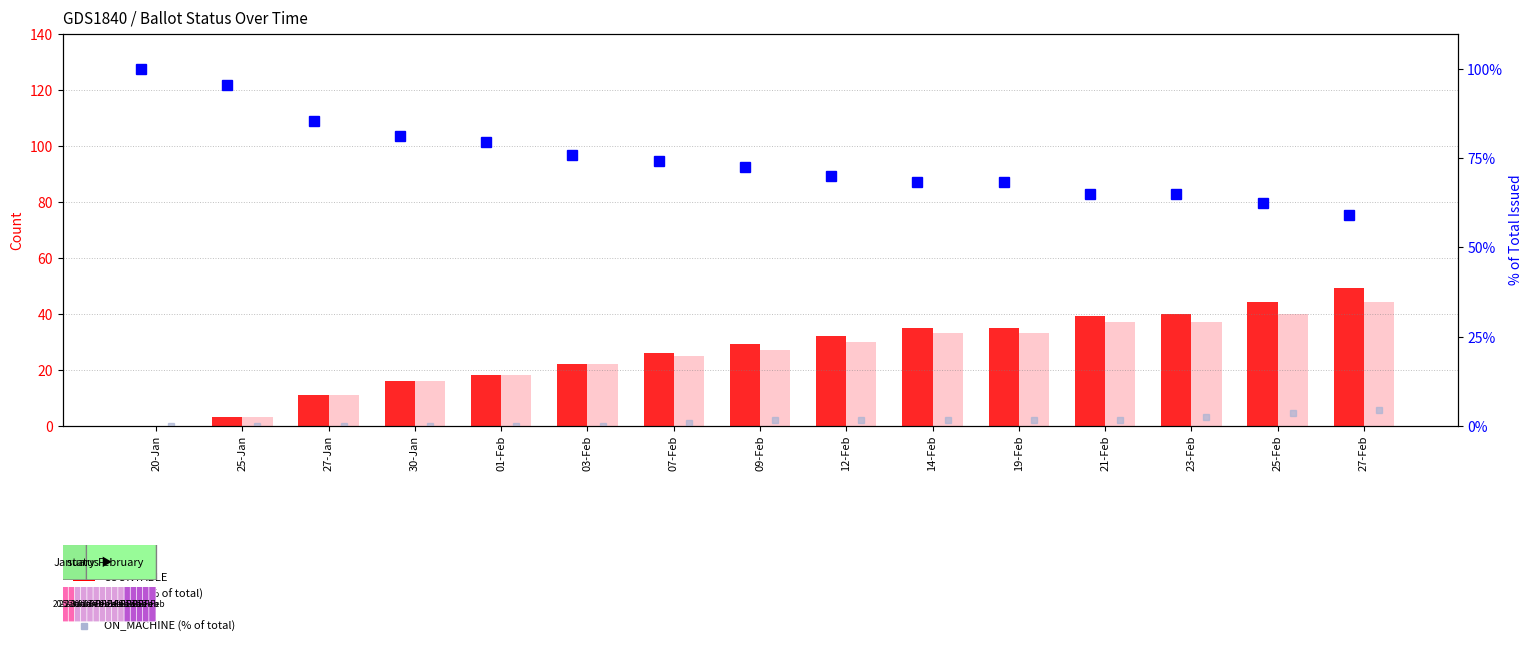

True or false: COUNTABLE has a value of 3.0 at 25-Jan.

True